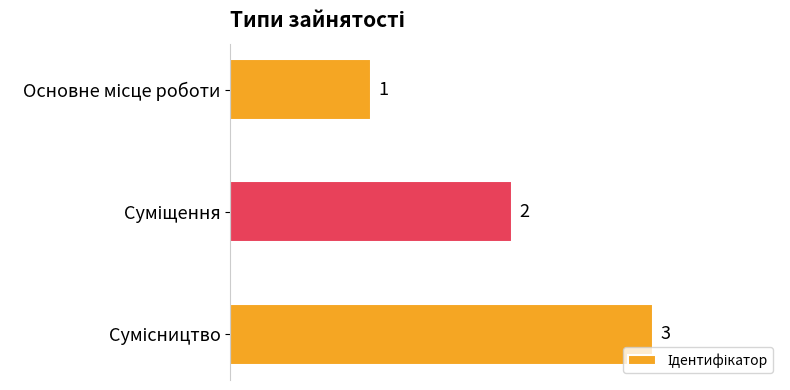

Count the values in the range 1 to 3.

3